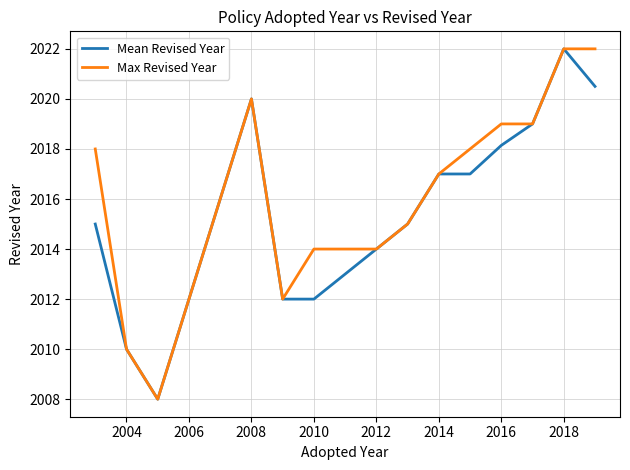

What is the lowest value of the Max Revised Year series?

2008.0